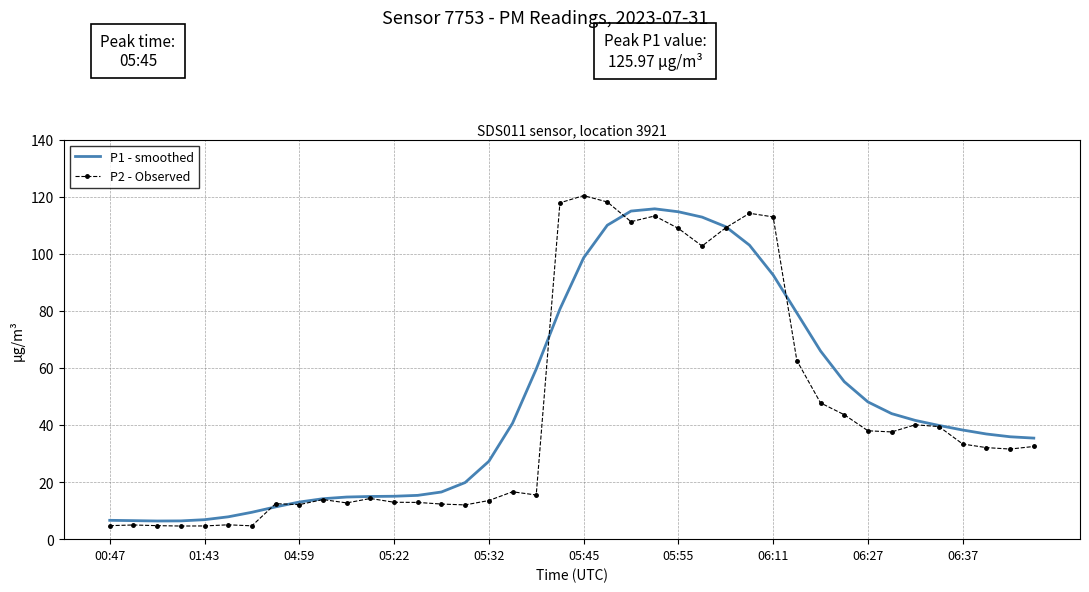

What is the maximum value for P1 - smoothed?

115.7